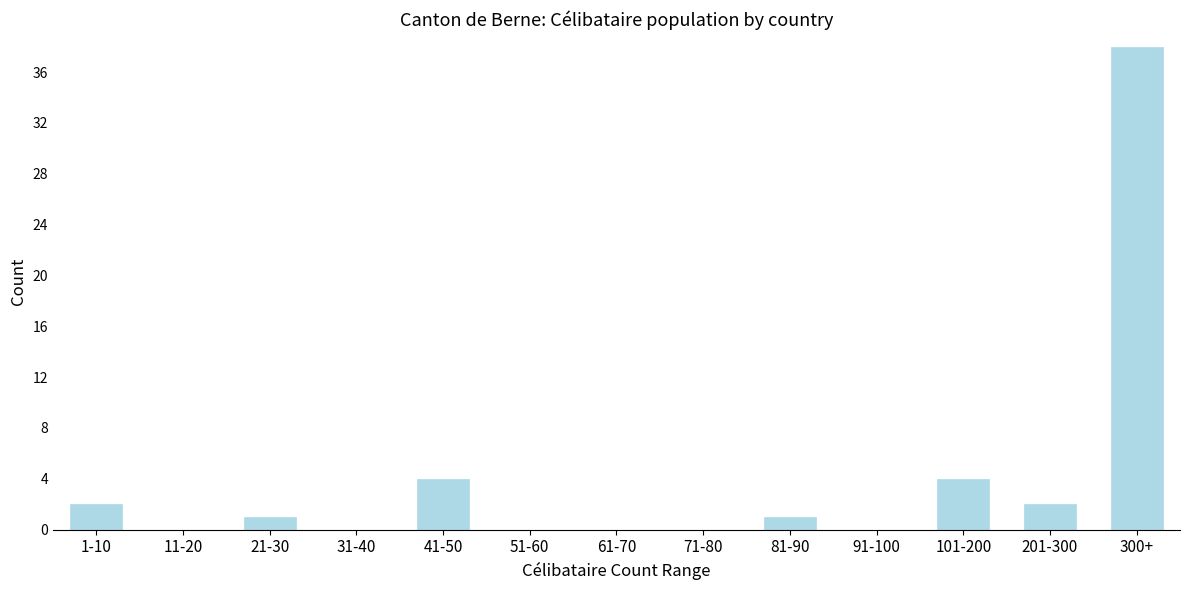

Reading right to left, extract all data points from this chart.

300+=38	201-300=2	101-200=4	91-100=0	81-90=1	71-80=0	61-70=0	51-60=0	41-50=4	31-40=0	21-30=1	11-20=0	1-10=2